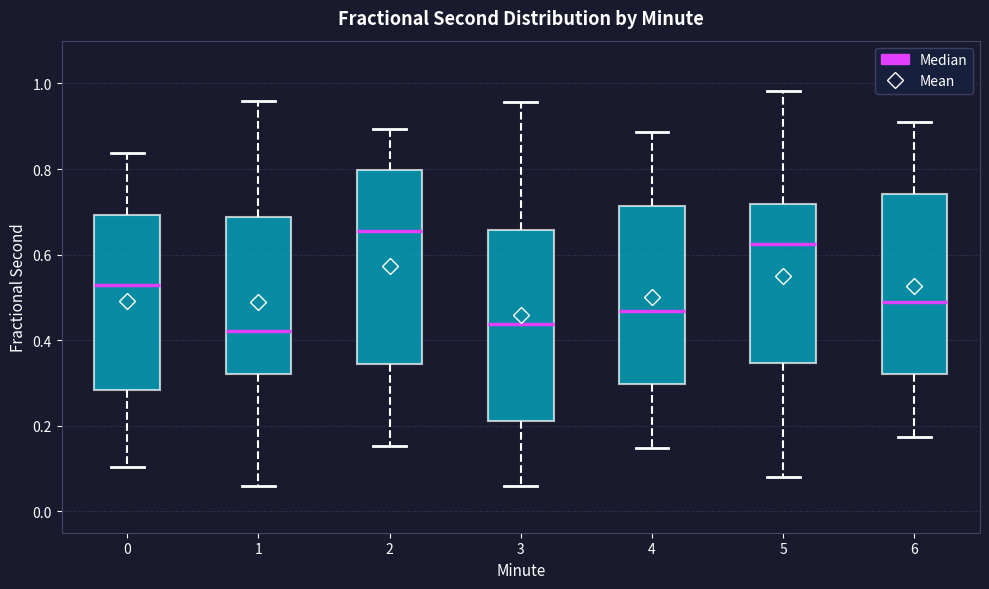

Reading left to right, transcribe this box plot: for each box, give where its median line is, the range the box spans, and where its two whiskers end, as read against the y-axis. The values are not printed on the chart, so give them approximately, as read against the axis.

0: median 0.52, box 0.28 to 0.70, whiskers 0.10 to 0.84
1: median 0.42, box 0.32 to 0.68, whiskers 0.06 to 0.96
2: median 0.66, box 0.34 to 0.80, whiskers 0.16 to 0.90
3: median 0.44, box 0.22 to 0.66, whiskers 0.06 to 0.96
4: median 0.46, box 0.30 to 0.72, whiskers 0.14 to 0.88
5: median 0.62, box 0.34 to 0.72, whiskers 0.08 to 0.98
6: median 0.50, box 0.32 to 0.74, whiskers 0.18 to 0.90